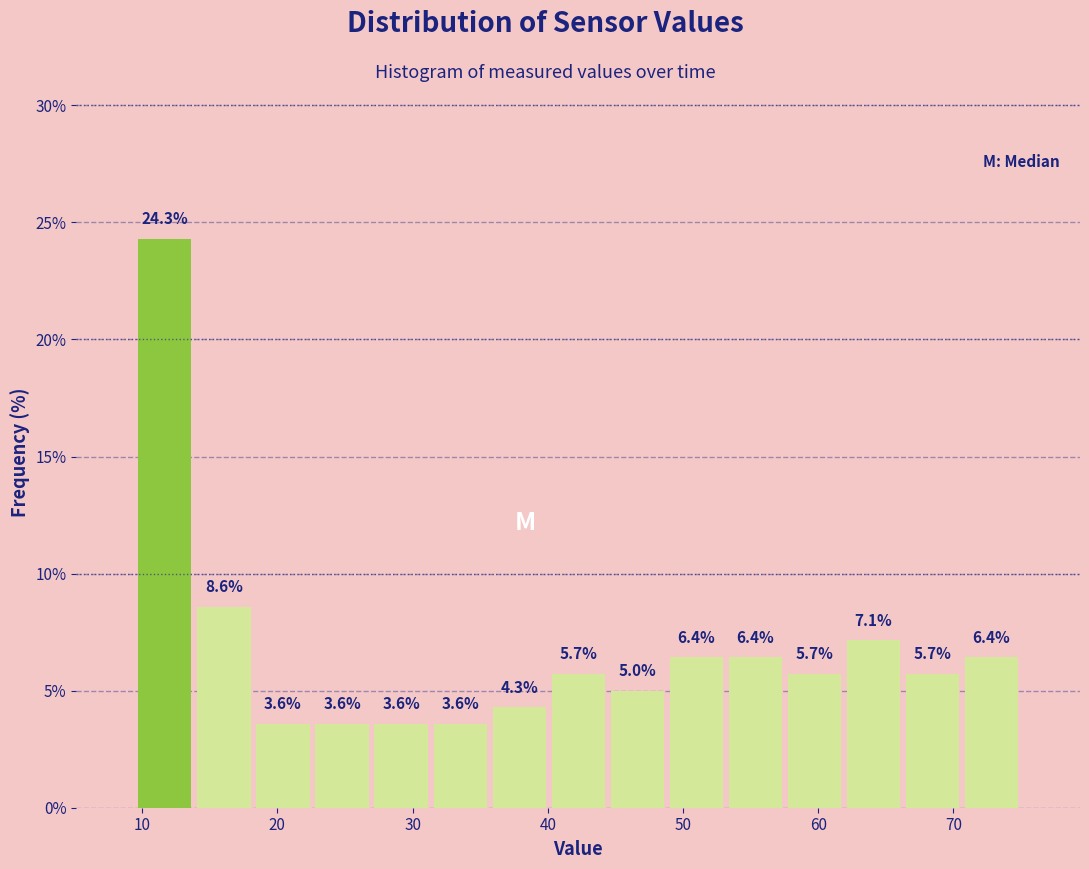

Reading left to right, list every bar in this chart as the range it spans on the x-axis followed by its height. The bar edges are not printed on the chart, so give them approximately, as read against the axis.

10 to 14: 24.3
14 to 18: 8.6
18 to 23: 3.6
23 to 27: 3.6
27 to 31: 3.6
31 to 36: 3.6
36 to 40: 4.3
40 to 44: 5.7
44 to 49: 5.0
49 to 53: 6.4
53 to 58: 6.4
58 to 62: 5.7
62 to 66: 7.1
66 to 71: 5.7
71 to 75: 6.4